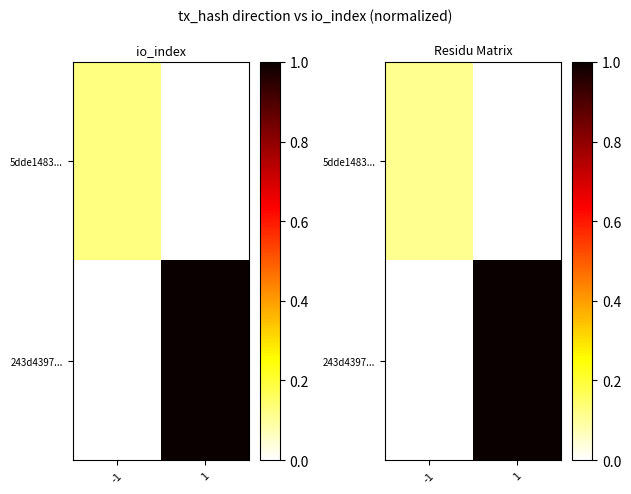

How many values in 243d4397... are above zero?

1